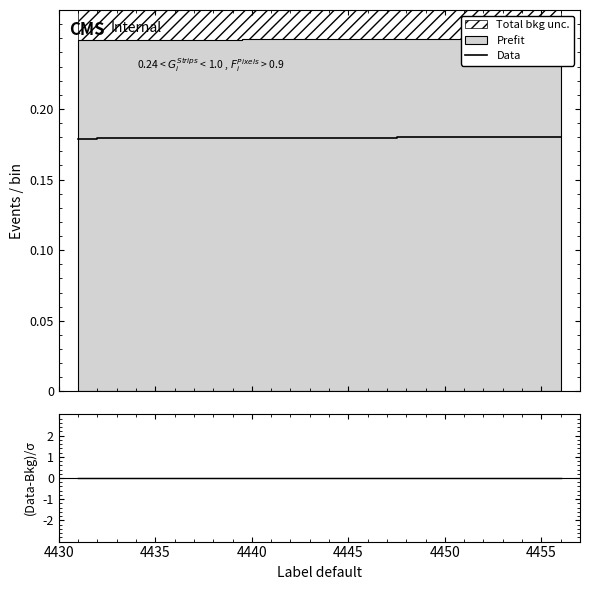

Which series has the largest range (max minus min)?

Data